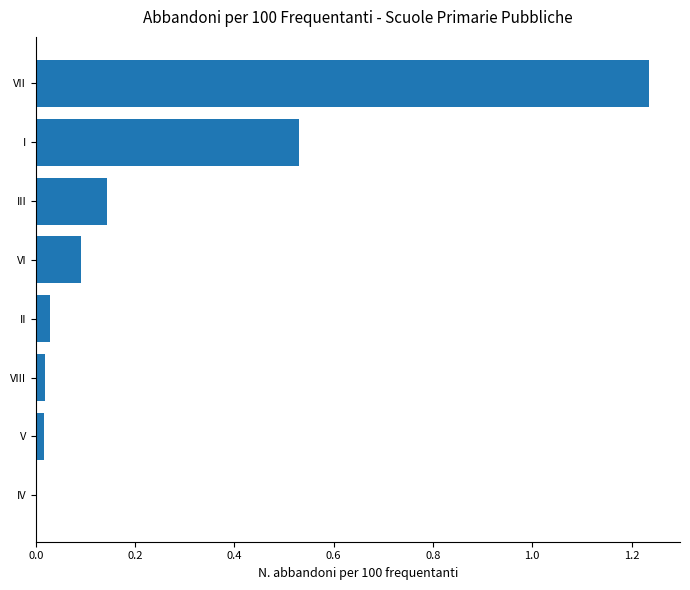

Between VI and I, which is larger?

I